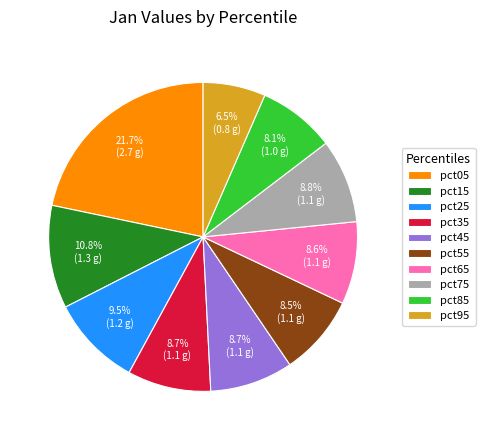

To the nearest percent, what is the difference between the largest and smallest slice percentages?

15%